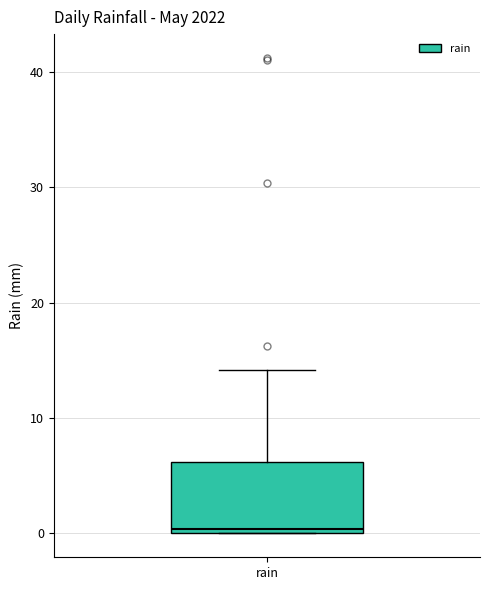

Read this box plot against the y-axis: the position of the median line, the range covered by the box, and the ends of both whiskers. The values are not printed on the chart, so give them approximately, as read against the axis.

median 0 (just above the box's lower edge), box 0 to 6, whiskers 0 to 14